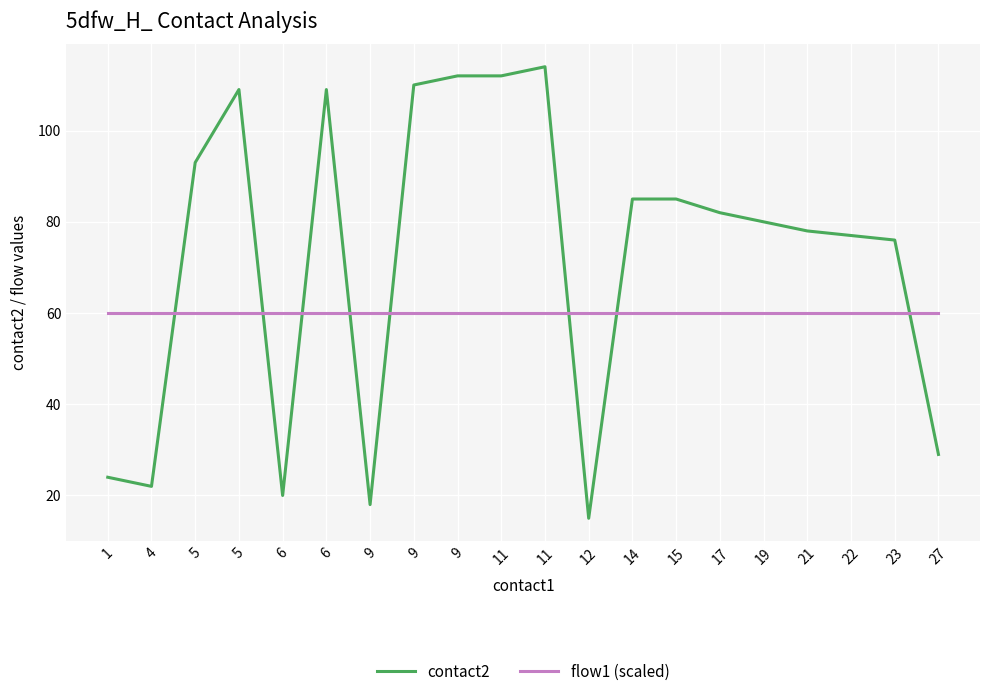

In contact2, how many points are lower than both neighbors (excluding endpoints)?

4